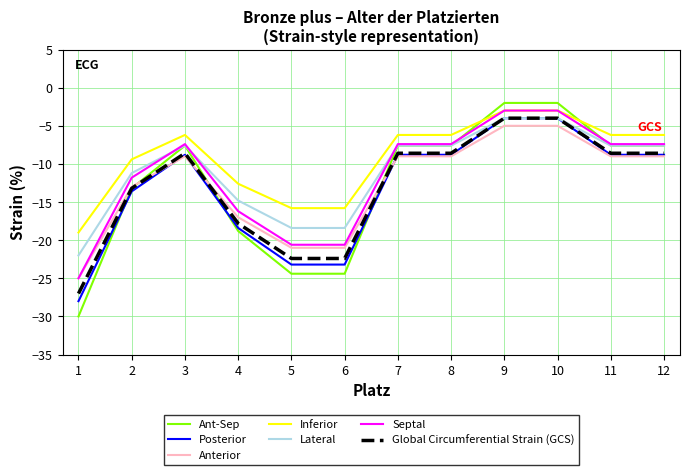

The value of Lateral at 1 is -22.0. True or false?

True